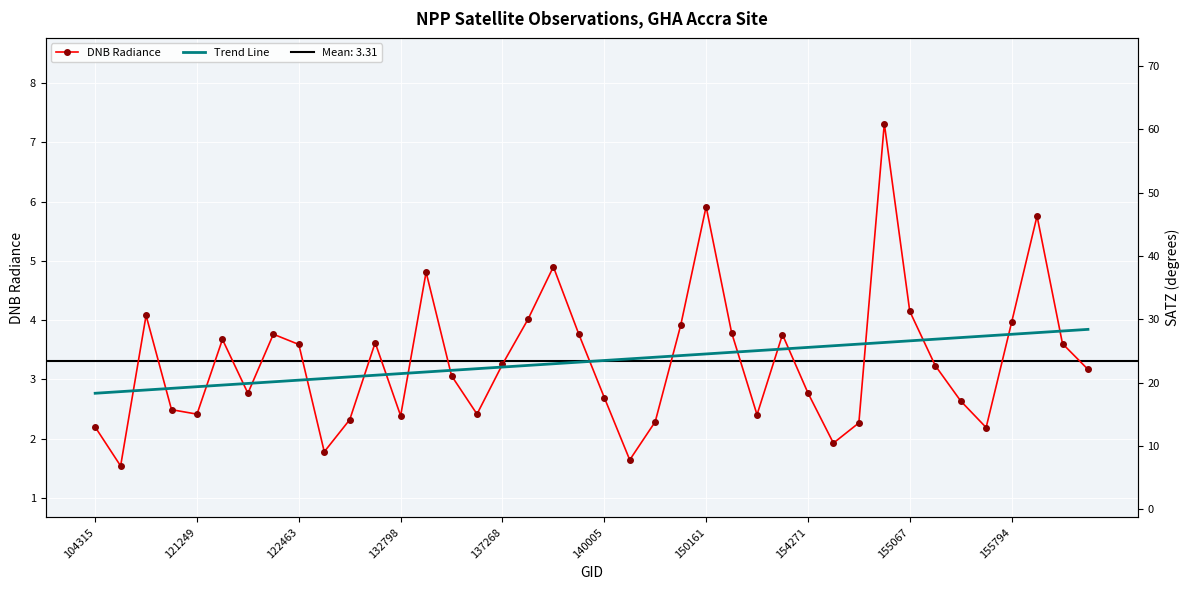

What is the value of the Trend Line point at the 40th from the left?

3.8